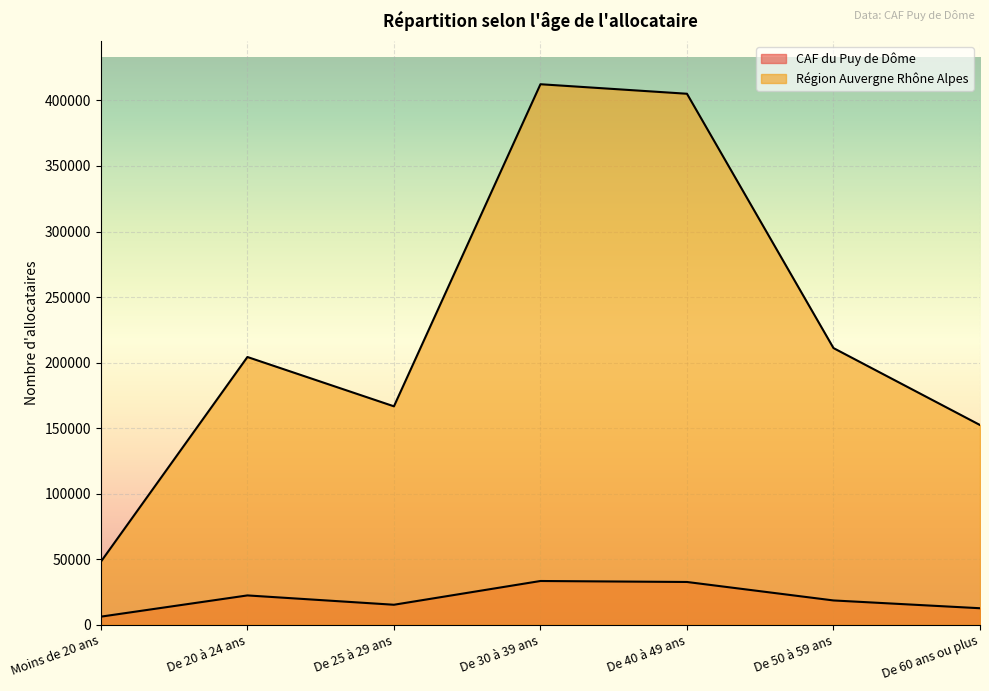

At which category is the sum across all series the highest?

De 30 à 39 ans